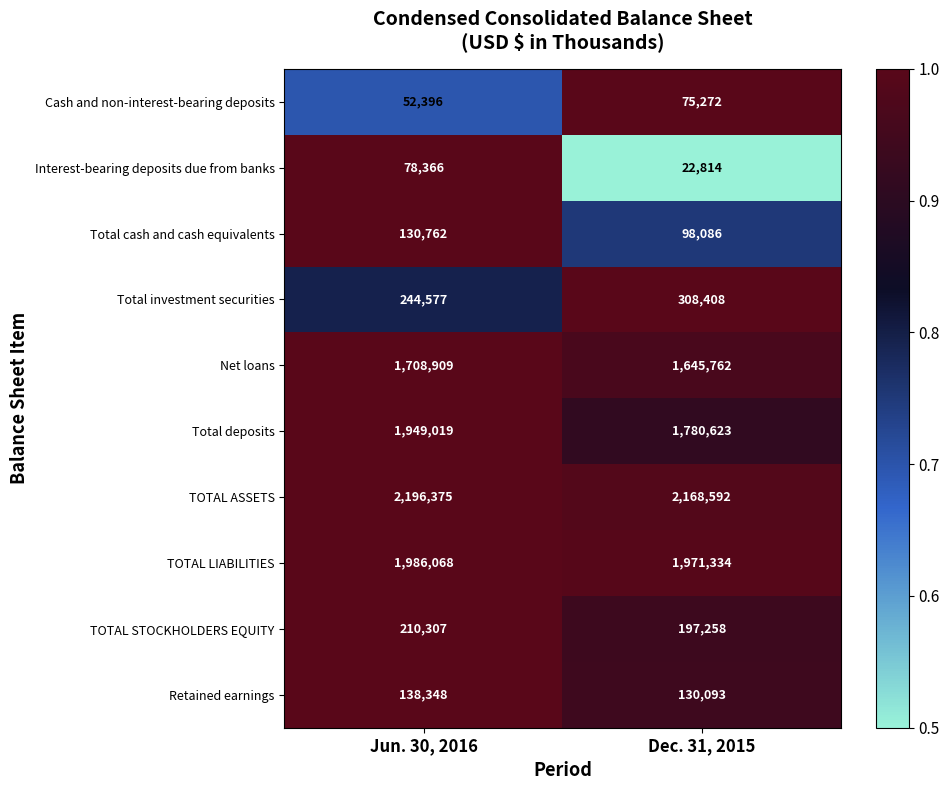

What is the sum of all Net loans values?

3354671